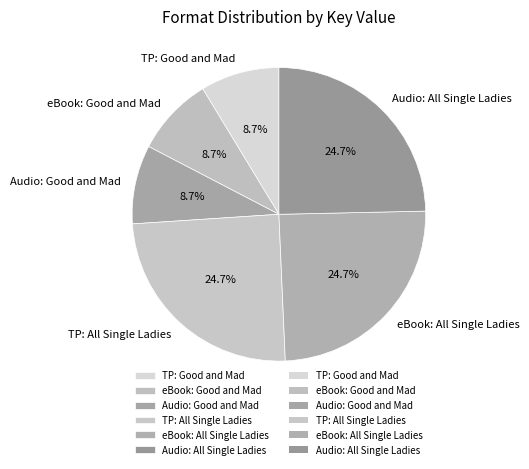

Which has a higher value, eBook: Good and Mad or eBook: All Single Ladies?

eBook: All Single Ladies